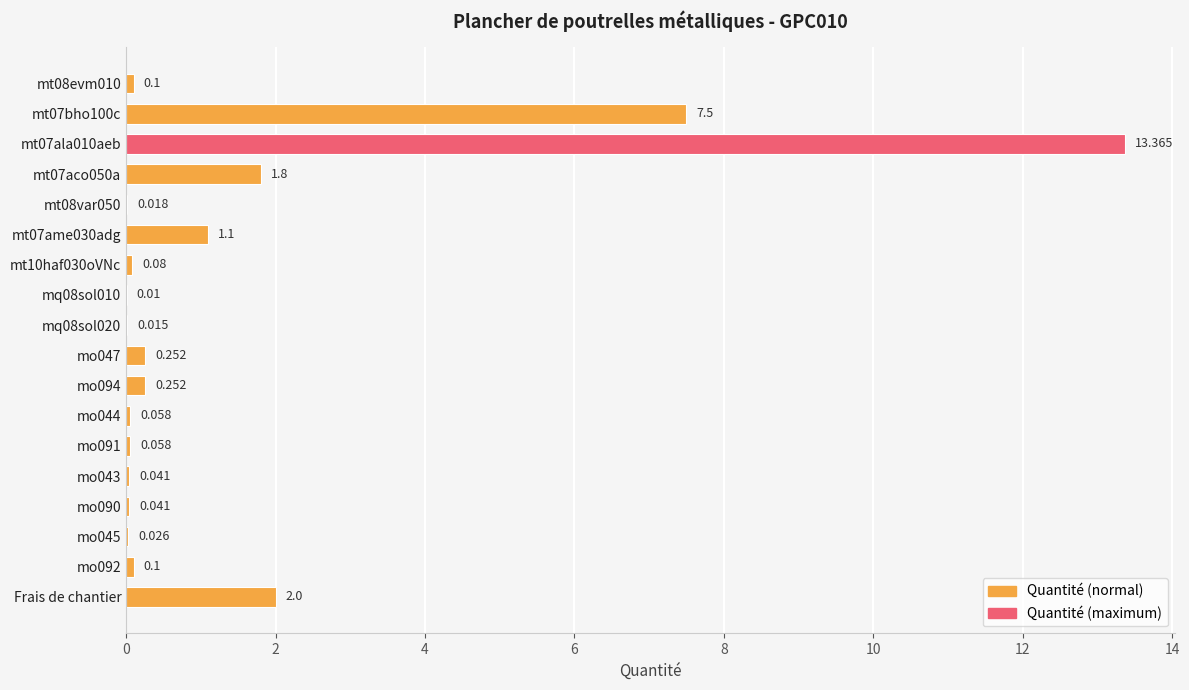

Which has a higher value, mo091 or Frais de chantier?

Frais de chantier